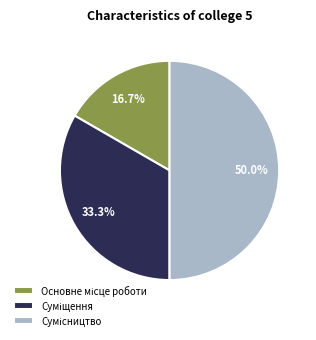

To the nearest percent, what is the difference between the largest and smallest slice percentages?

33%